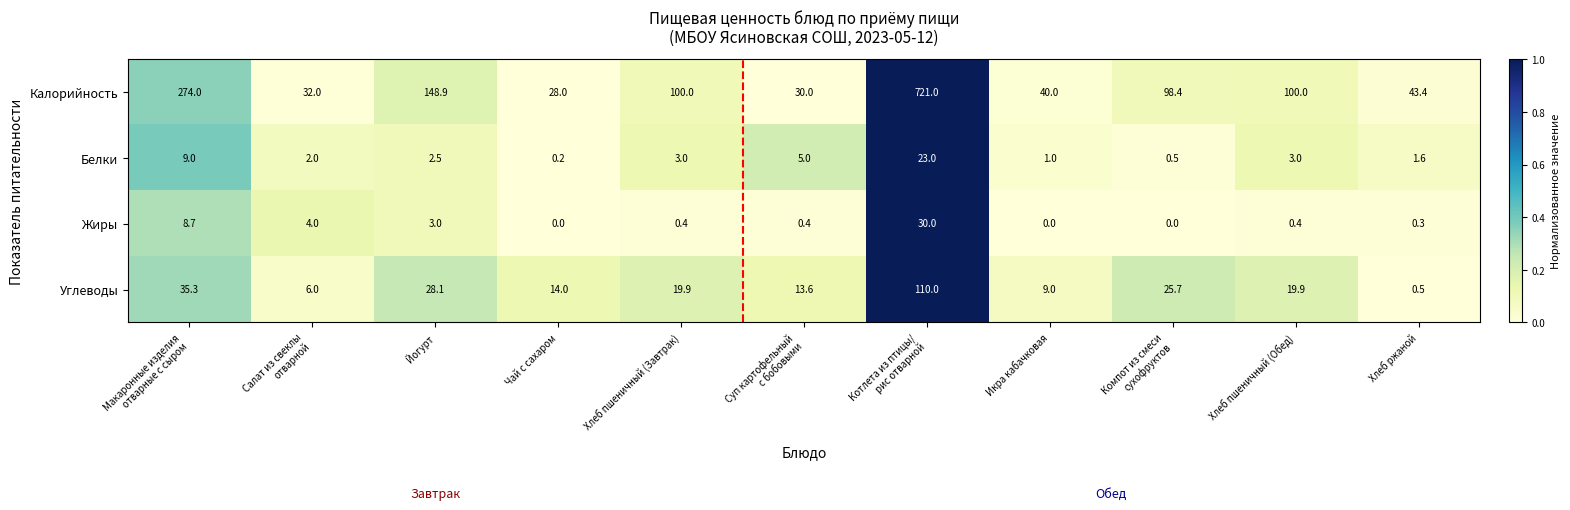

Rank the series by their maximum value, from highest to lowest.

Калорийность, Углеводы, Жиры, Белки